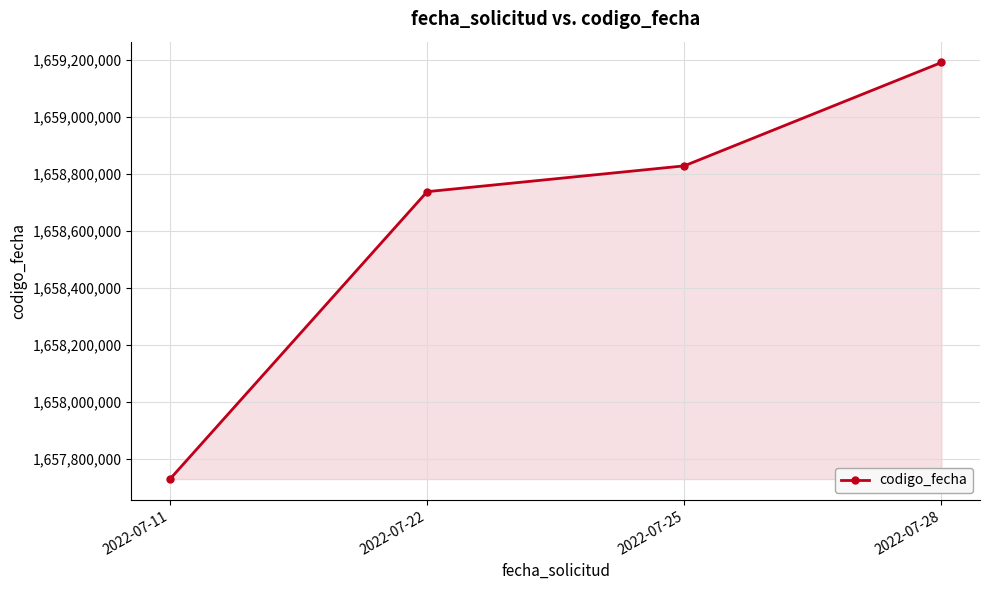

What is the approximate value at 2022-07-25, to the nearest 100?

1658827100